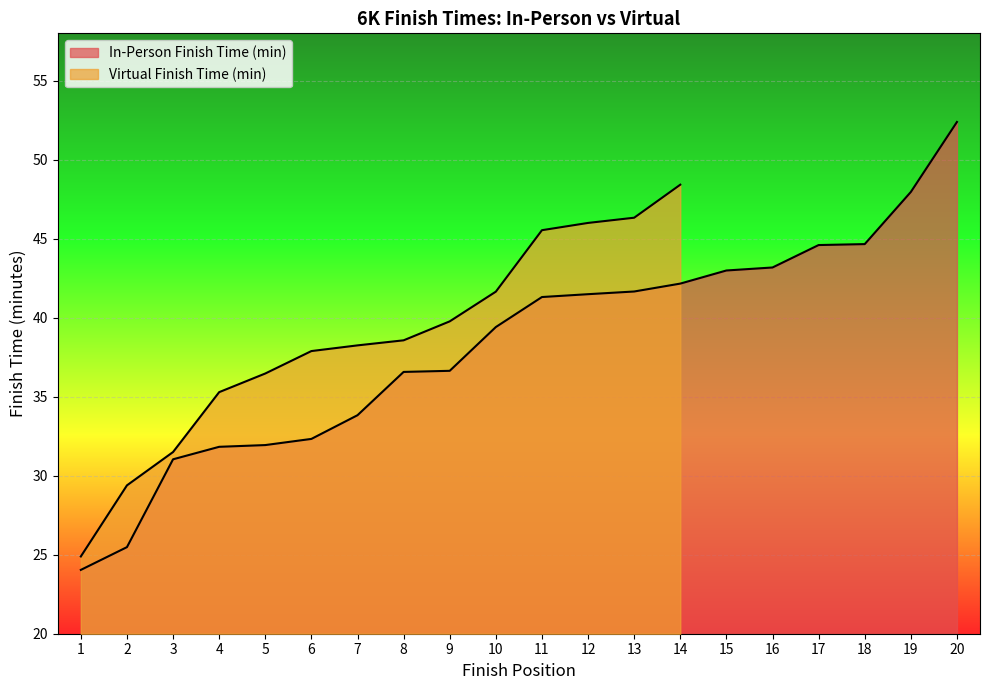

Reading right to left, what are all the values shown in this chart?

52.4	48.0	44.7	44.6	43.2	43.0	42.2	41.7	41.5	41.3	39.4	36.6	36.6	33.8	32.3	31.9	31.8	31.0	25.5	24.0